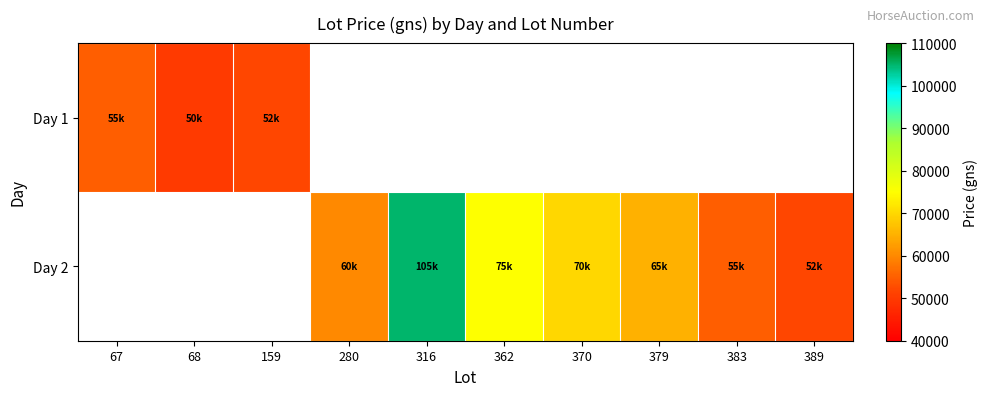

At which label does Day 1 reach its minimum?

68